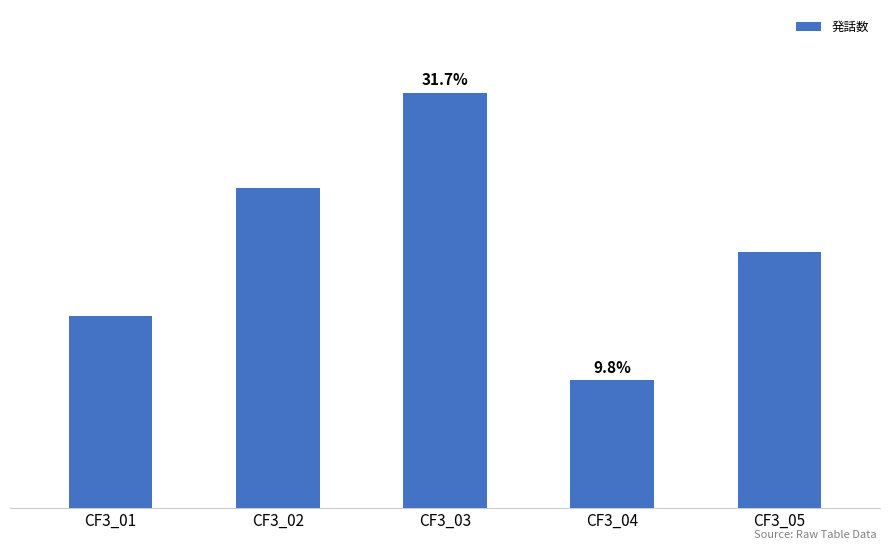

Does the chart contain any negative values?

No